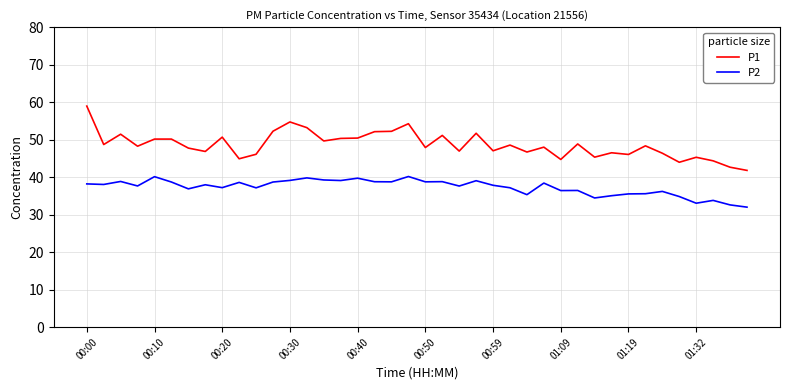

Which series has the largest range (max minus min)?

P1